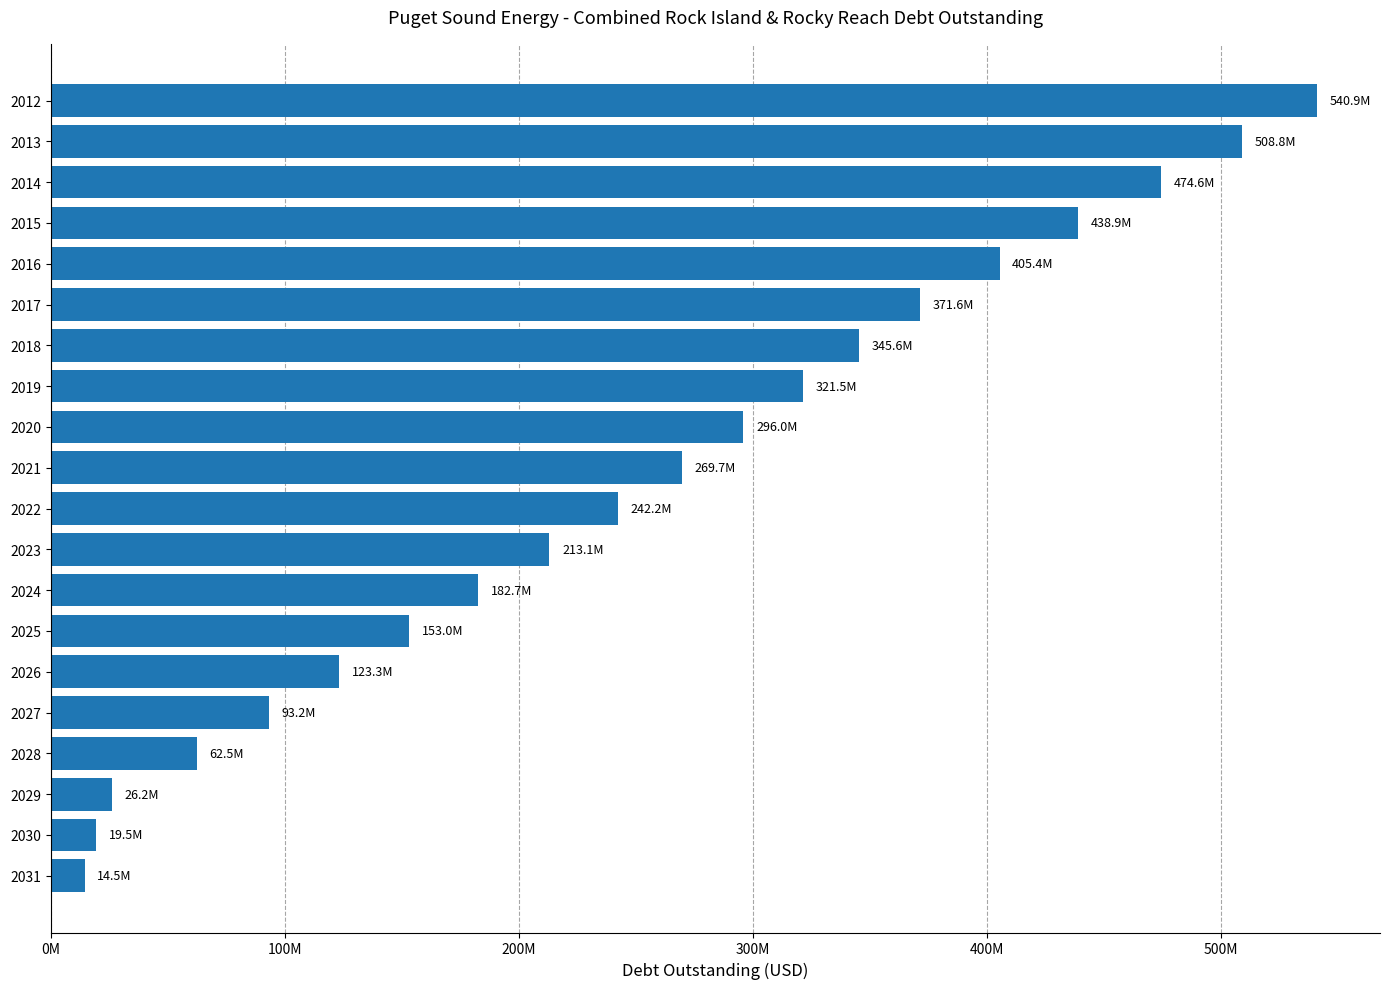

Where does the data first go above 269714457?

2021